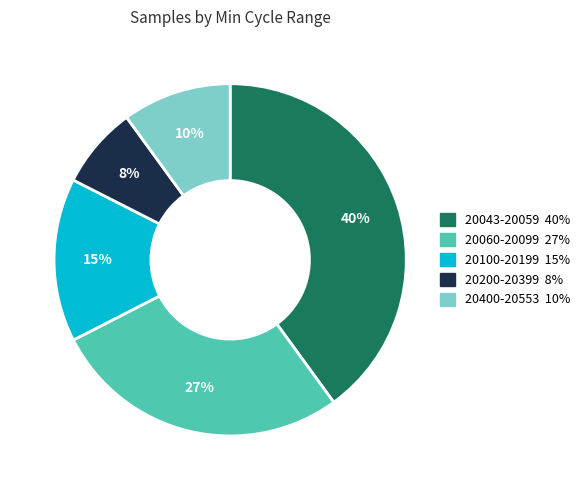

To the nearest percent, what is the average slice percentage?

20%